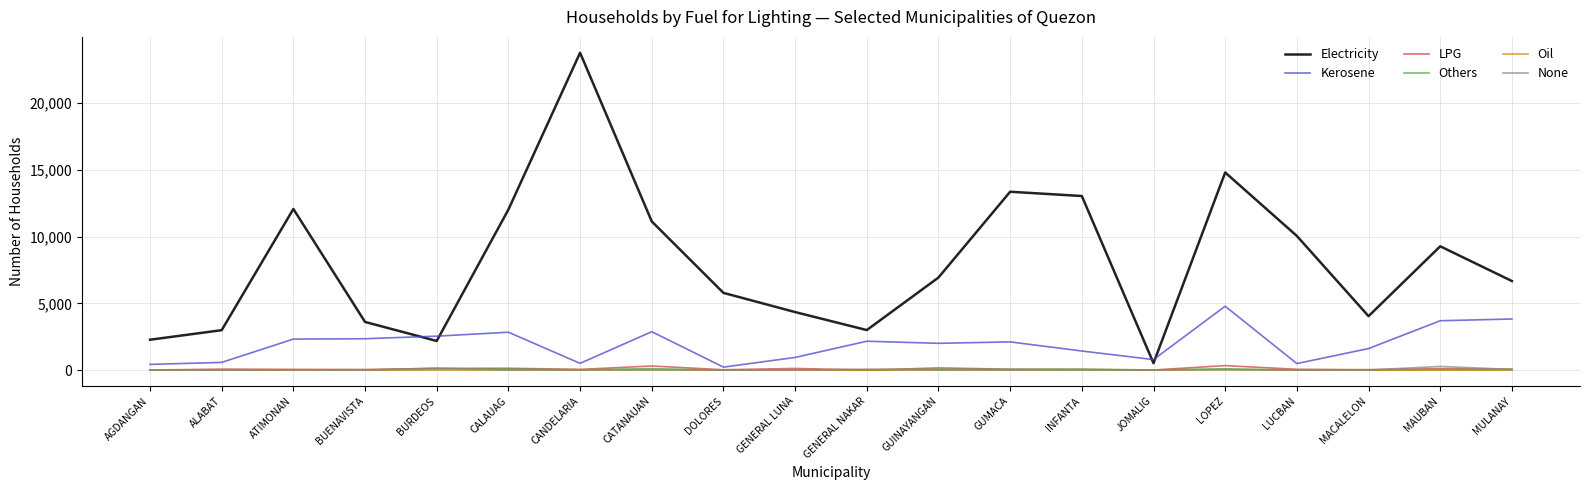

Which series has the largest total across all categories?

Electricity